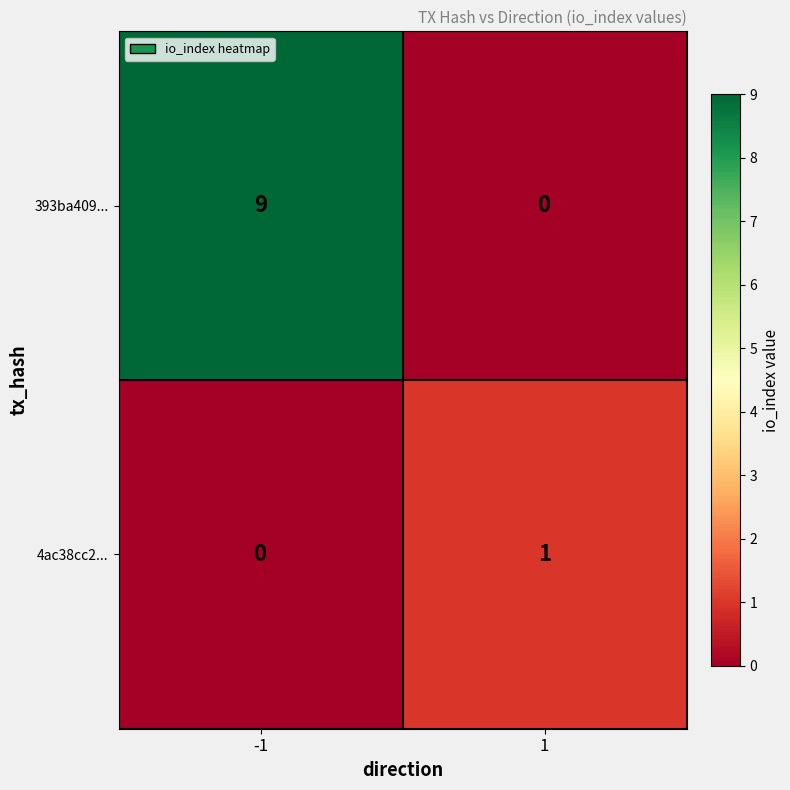

Reading right to left, list all the values displayed in this chart.

393ba409...: 0	9
4ac38cc2...: 1	0